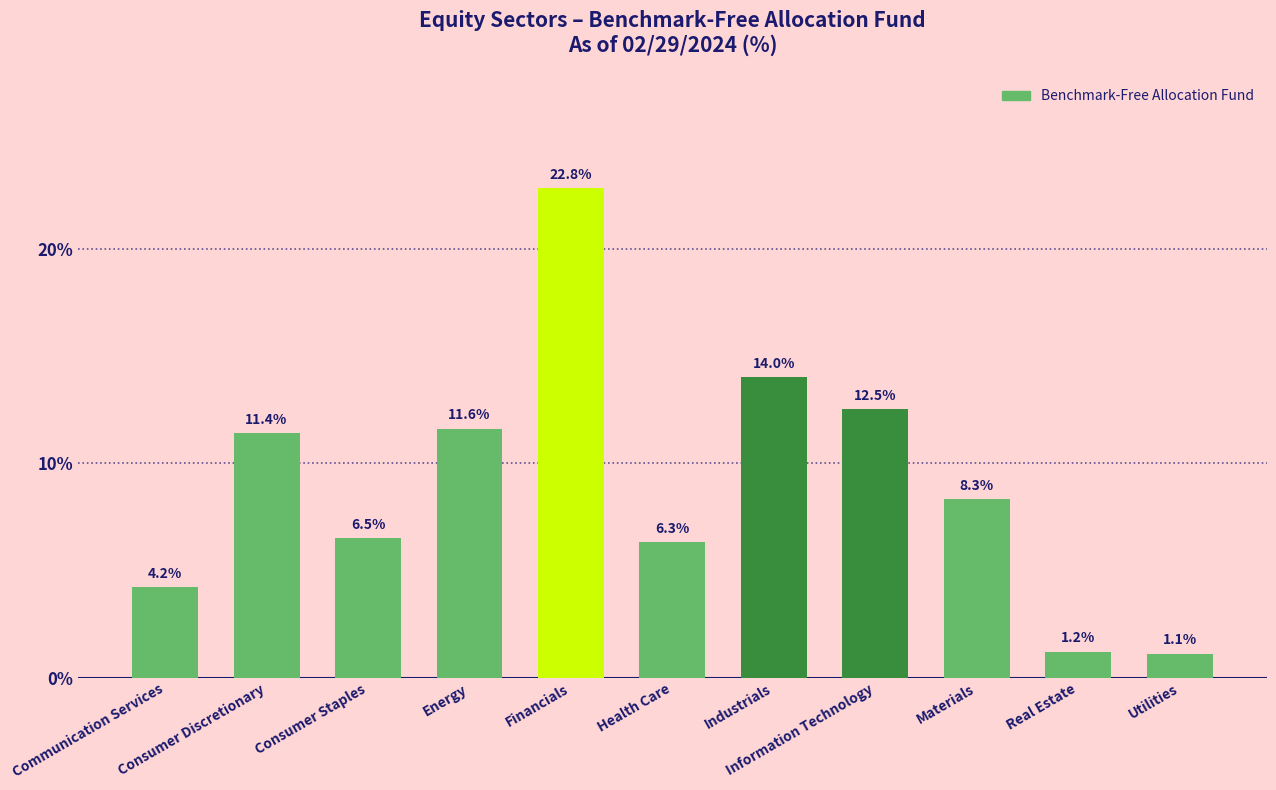

What is the value of the 5th bar from the left?

22.8